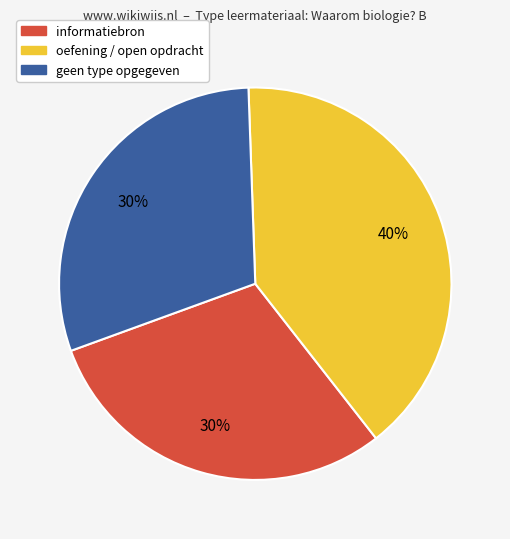

Does any single category account for the majority?

No